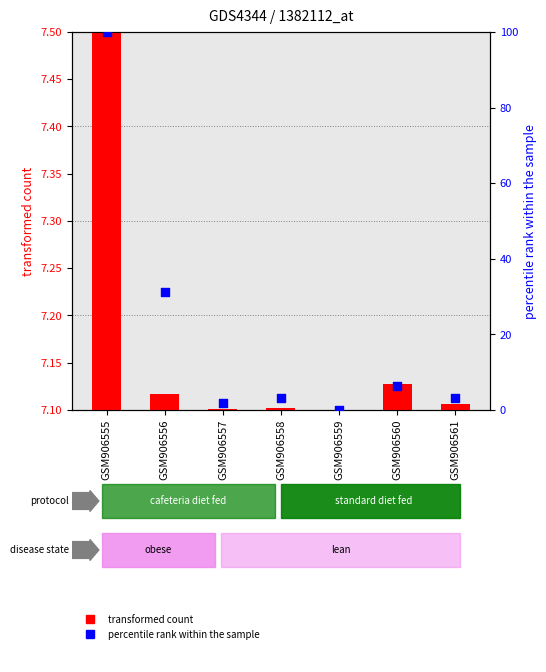

What are all the series names shown in the legend?

transformed count, percentile rank within the sample